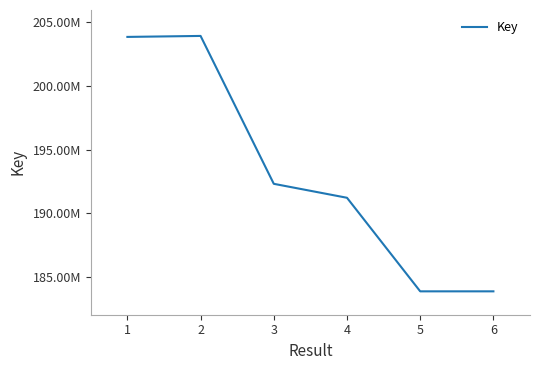

Does the chart have visible grid lines?

No